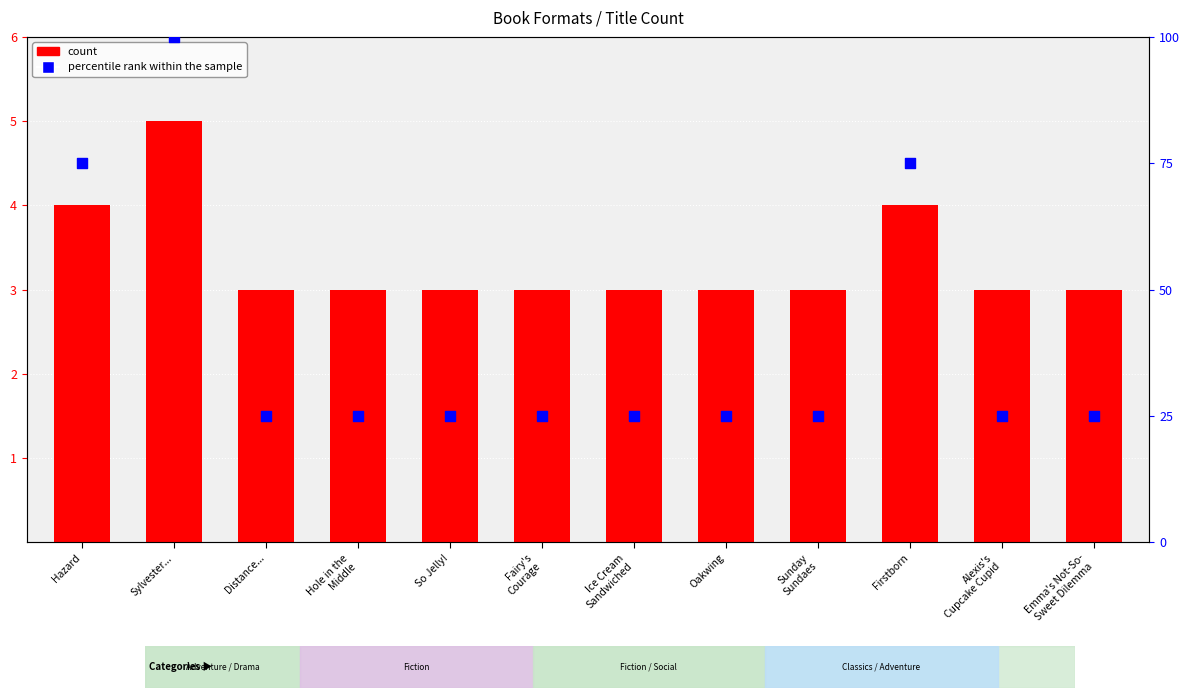

At how many categories does at least one series exceed 29?

3